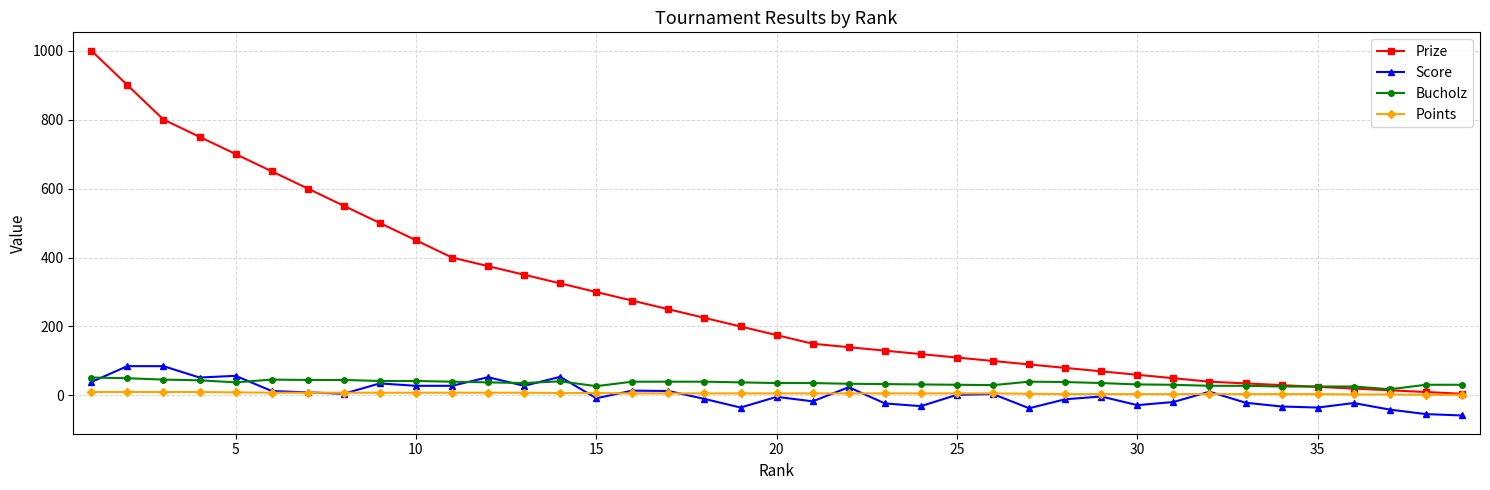

Which series has the widest spread of values?

Prize